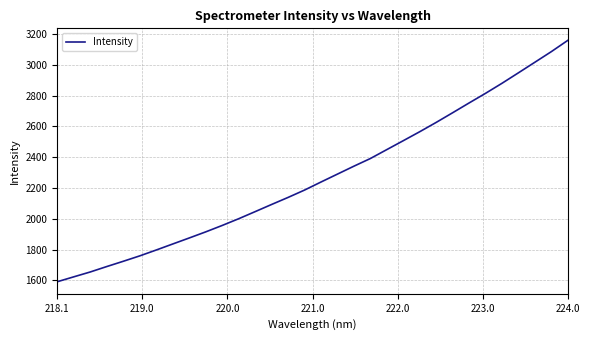

What is the difference between the maximum and minimum values?

1567.3